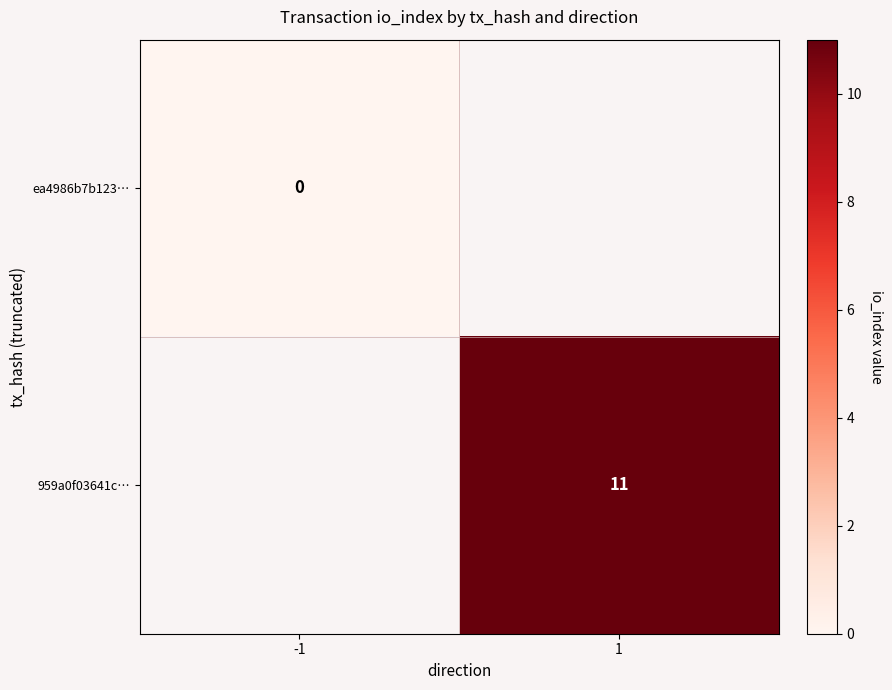

Which label corresponds to the smallest value in the chart?

-1